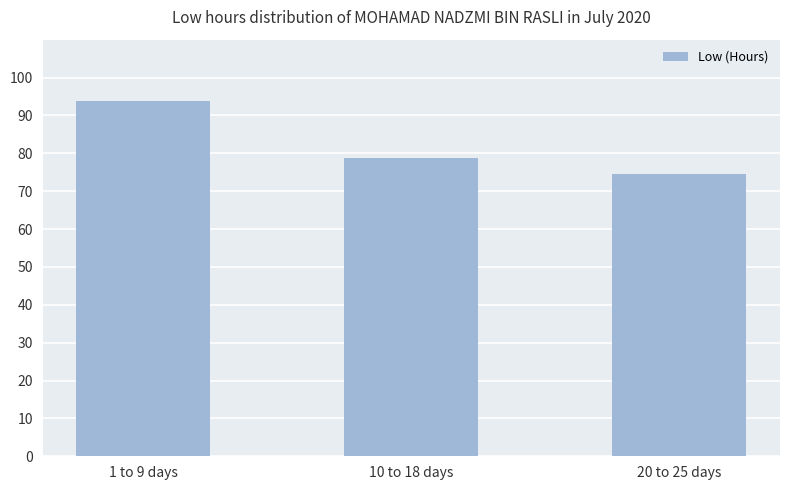

What is the change in value from 1 to 9 days to 20 to 25 days?

-19.3